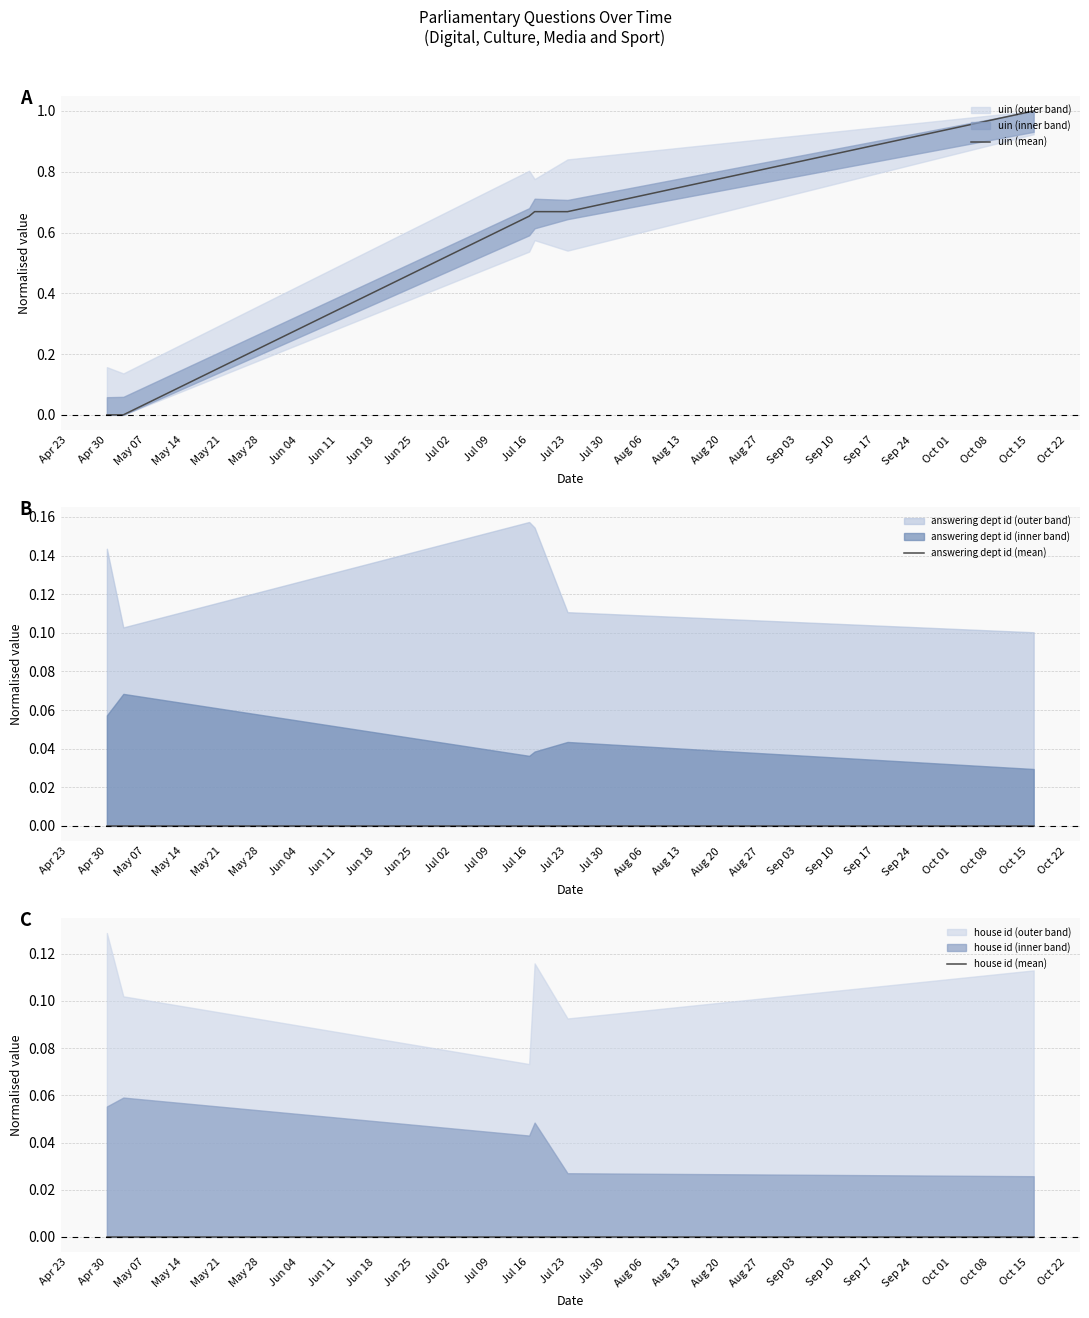

Which series has the largest total across all categories?

uin (mean)